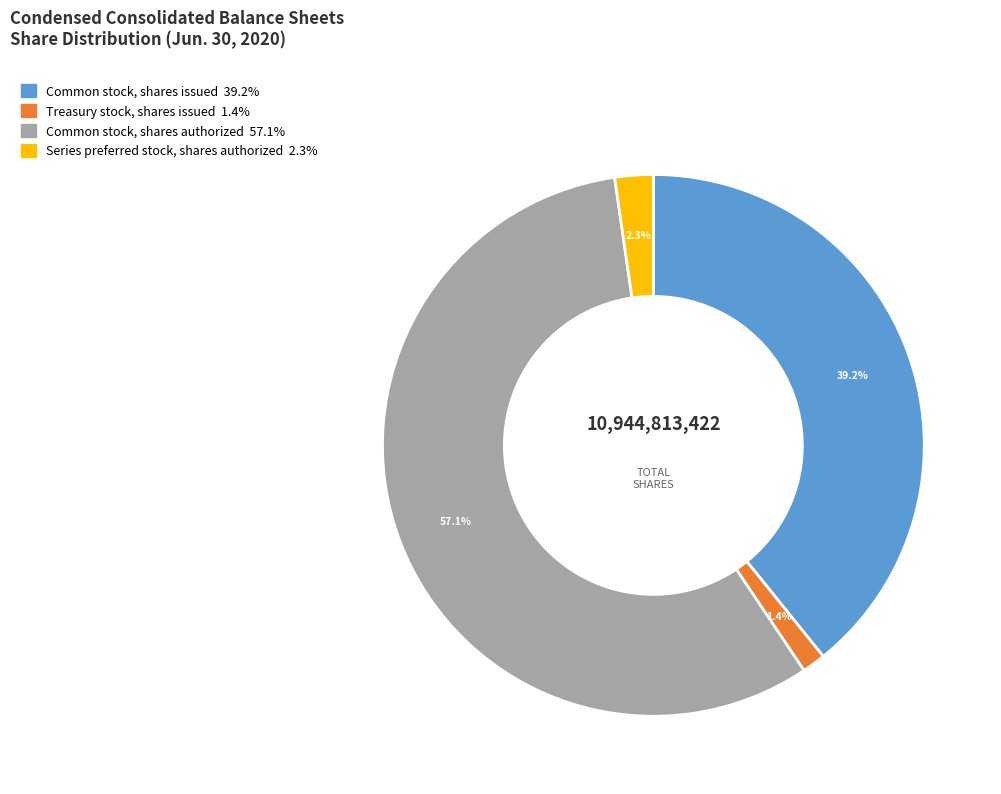

Between Common stock, shares issued and Treasury stock, shares issued, which is larger?

Common stock, shares issued